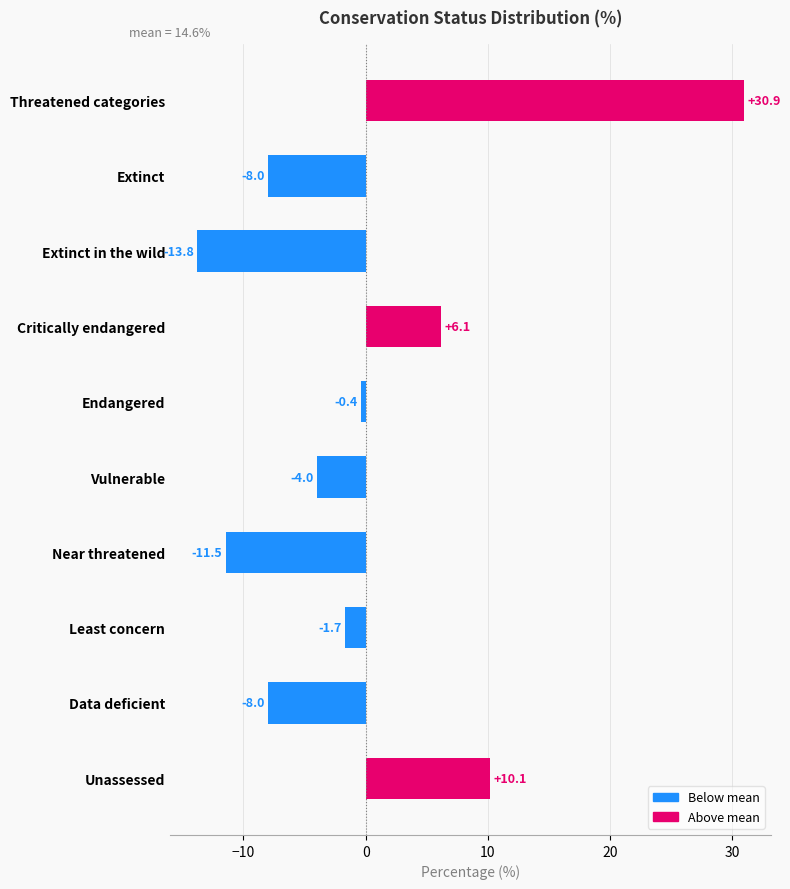

Reading bottom to top, list all the values displayed in this chart.

Unassessed=10.1	Data deficient=-8.0	Least concern=-1.7	Near threatened=-11.5	Vulnerable=-4.0	Endangered=-0.4	Critically endangered=6.1	Extinct in the wild=-13.8	Extinct=-8.0	Threatened categories=30.9